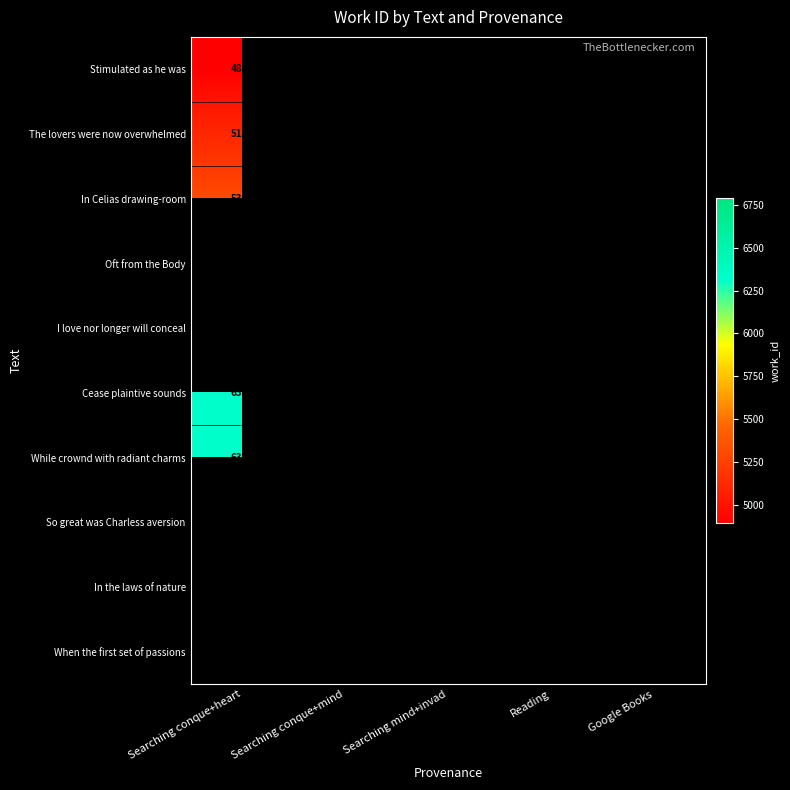

The value of Oft from the Body at Searching mind+invad is 5339. True or false?

True